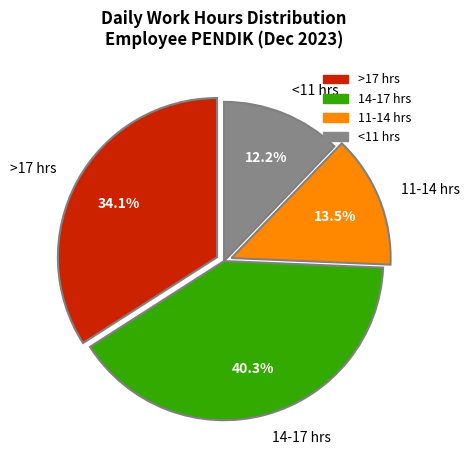

Which category has the biggest portion of the pie?

14-17 hrs